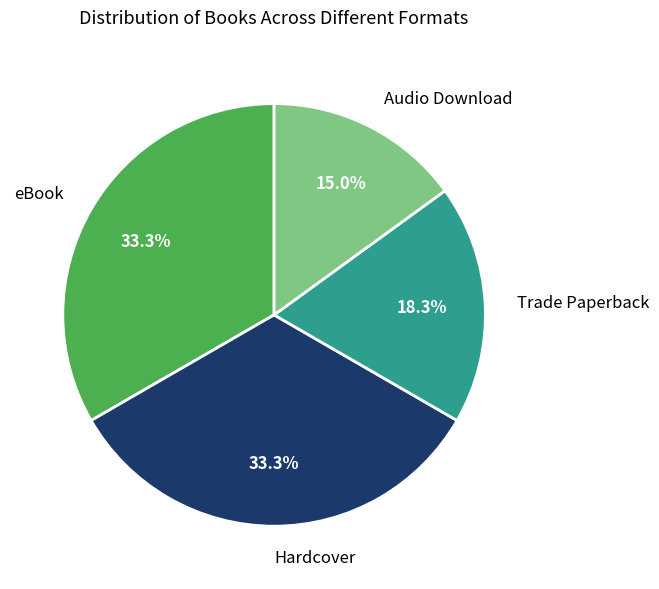

Does eBook represent more than half of the total?

No